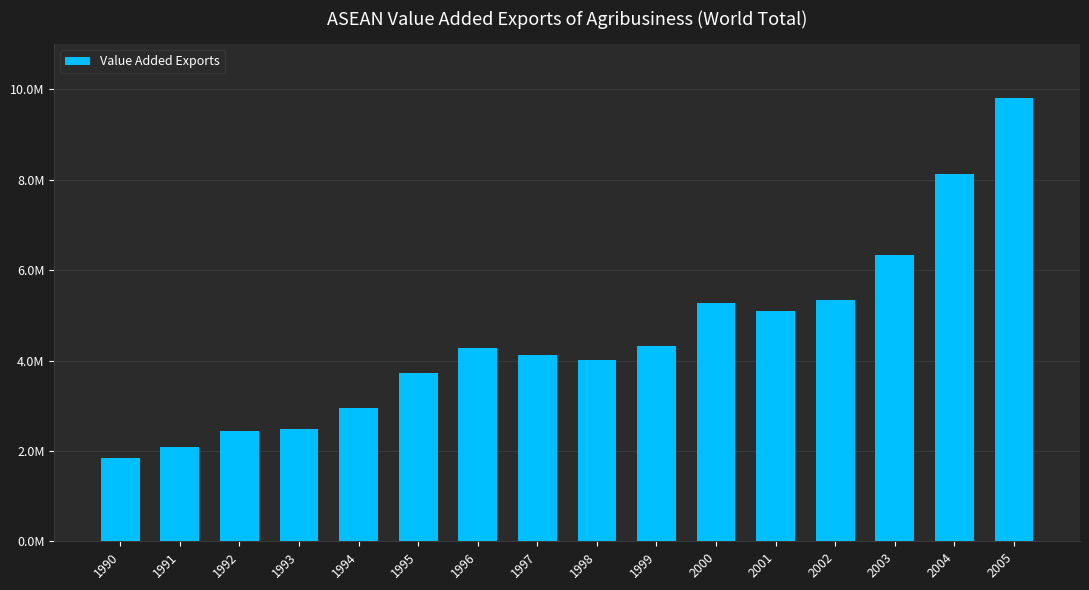

Are the bars horizontal?

No